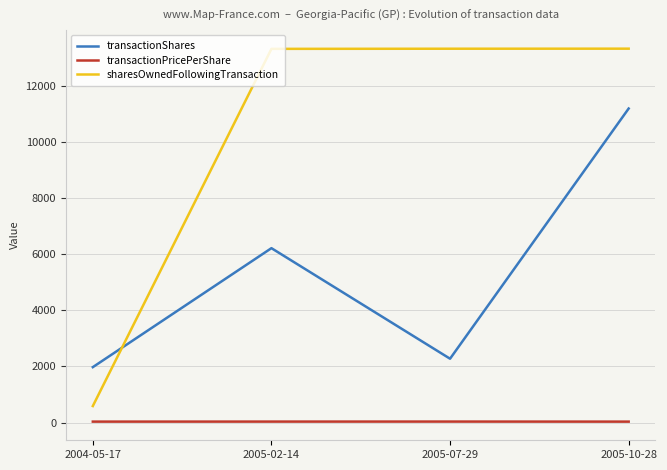

What is the difference between the maximum and minimum values in the sharesOwnedFollowingTransaction series?

12733.0